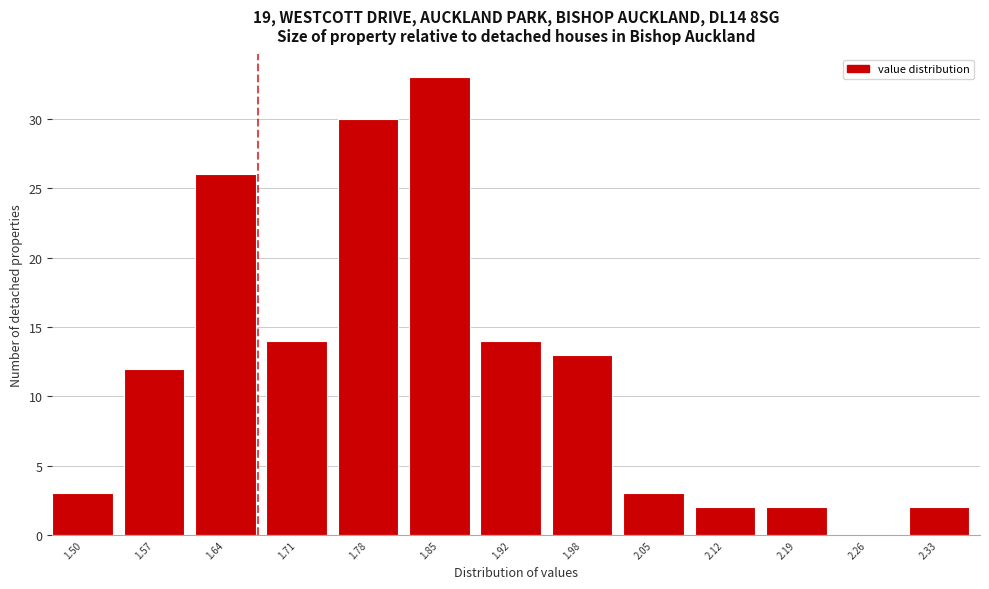

Reading left to right, what are all the values shown in this chart?

1.50=3	1.57=12	1.64=26	1.71=14	1.78=30	1.85=33	1.92=14	1.98=13	2.05=3	2.12=2	2.19=2	2.26=0	2.33=2